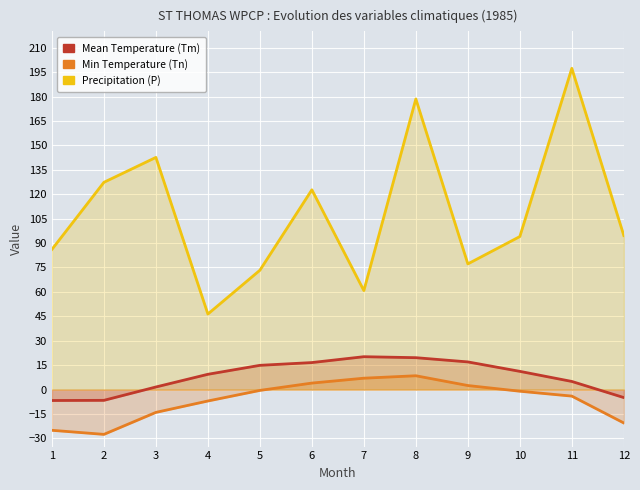

Reading right to left, extract all data points from this chart.

Mean Temperature (Tm): 12=-4.9	11=5.0	10=11.2	9=17.0	8=19.6	7=20.2	6=16.6	5=14.9	4=9.4	3=1.6	2=-6.6	1=-6.7
Min Temperature (Tn): 12=-20.5	11=-4.0	10=-1.0	9=2.5	8=8.5	7=7.0	6=4.0	5=-0.5	4=-7.0	3=-14.0	2=-27.5	1=-25.0
Precipitation (P): 12=94.6	11=197.3	10=94.0	9=77.2	8=178.5	7=60.8	6=122.7	5=73.3	4=46.4	3=142.6	2=127.3	1=86.1